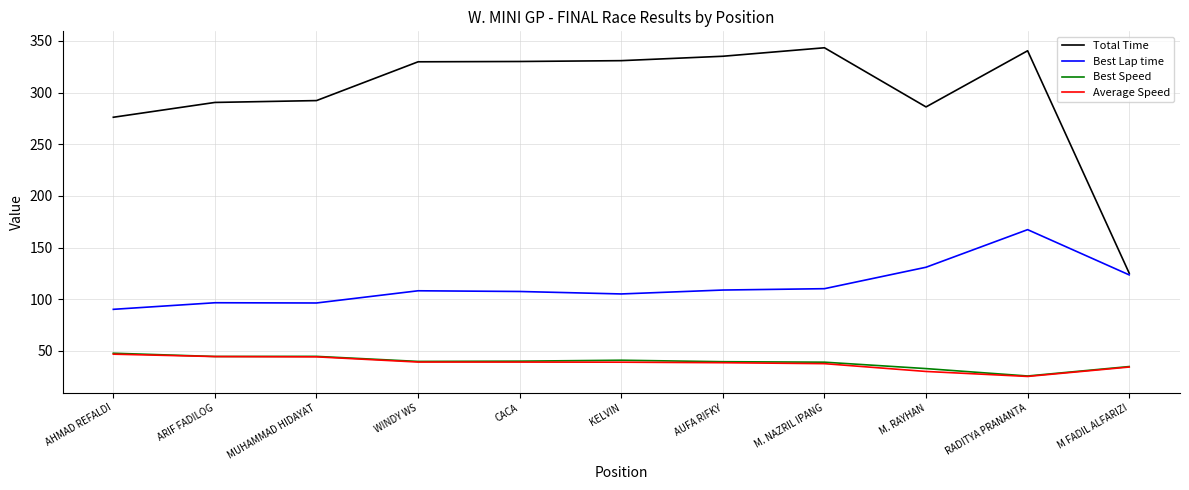

The Best Speed series shows 34.9 at M FADIL ALFARIZI. True or false?

True